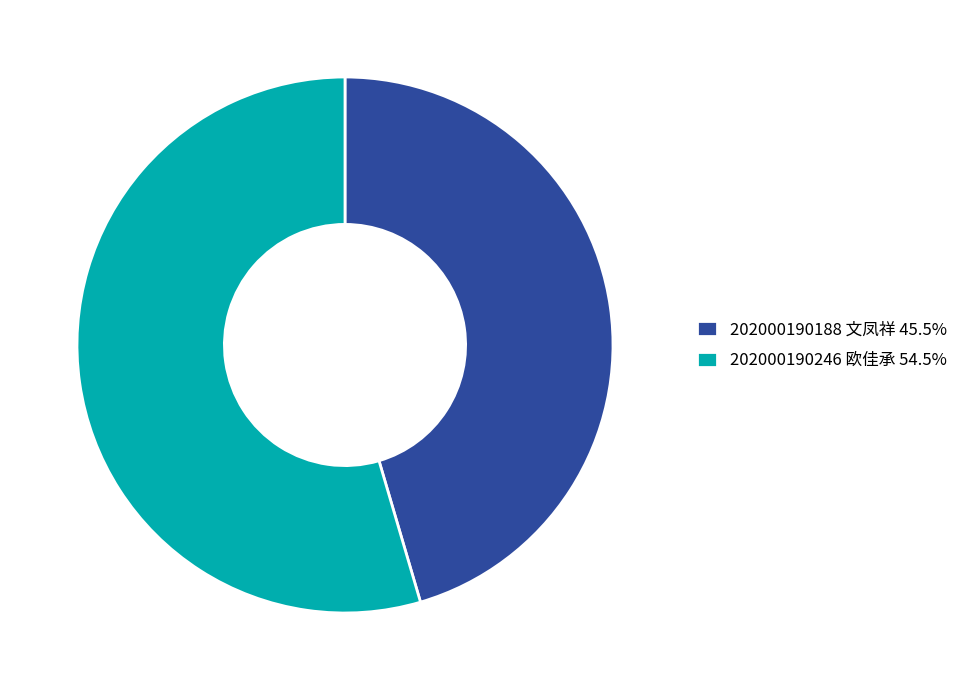

Do 202000190246 欧佳承 54.5% and 202000190188 文凤祥 45.5% together represent more than half of the pie?

Yes